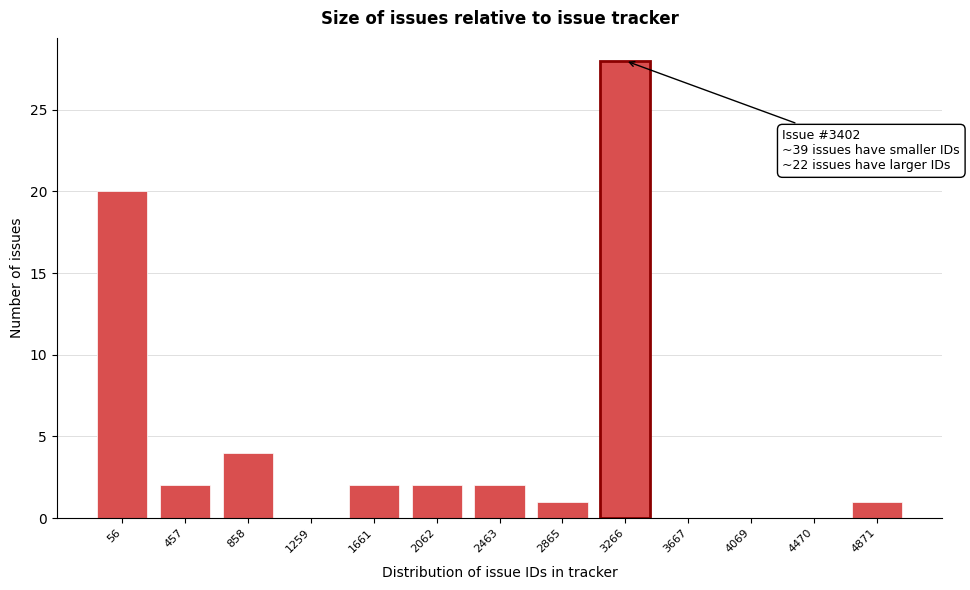

Reading right to left, transcribe all the data shown in this chart.

4871=1	4470=0	4069=0	3667=0	3266=28	2865=1	2463=2	2062=2	1661=2	1259=0	858=4	457=2	56=20